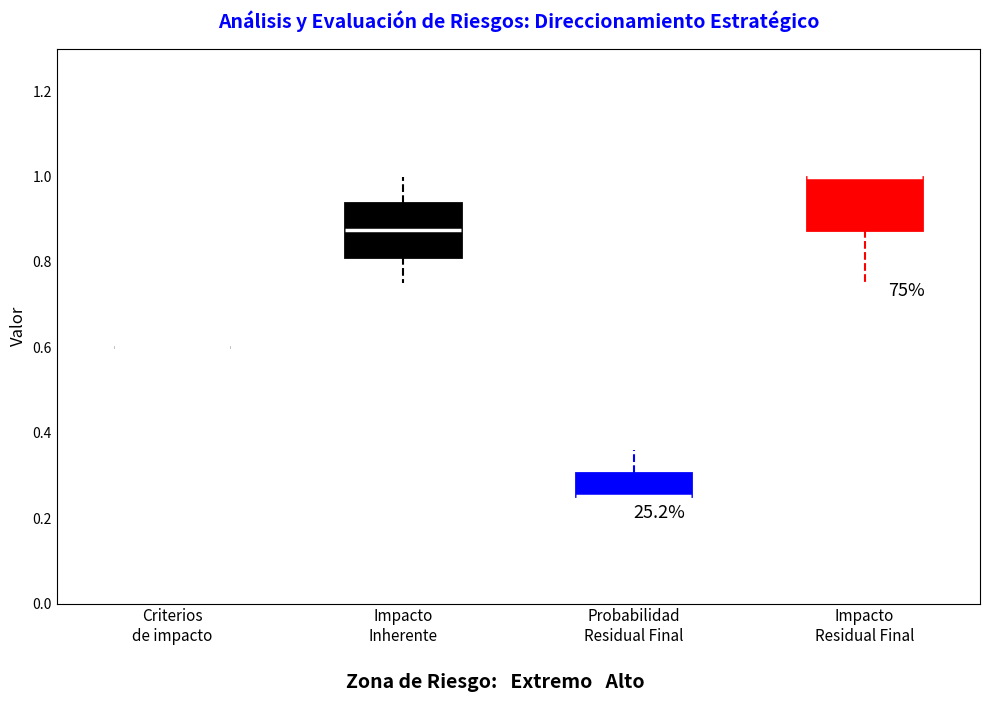

Reading left to right, read every box against the y-axis: the position of its median line, the range the box covers, and the ends of its whiskers. The values are not printed on the chart, so give them approximately, as read against the axis.

Criterios de impacto: box collapsed to a line at 0.60, whiskers 0.60 to 0.60
Impacto Inherente: median 0.88, box 0.82 to 0.94, whiskers 0.76 to 1.00
Probabilidad Residual Final: median 0.26 (drawn on the box's lower edge), box 0.26 to 0.30, whiskers 0.26 to 0.36
Impacto Residual Final: median 1.00 (drawn on the box's upper edge), box 0.88 to 1.00, whiskers 0.76 to 1.00